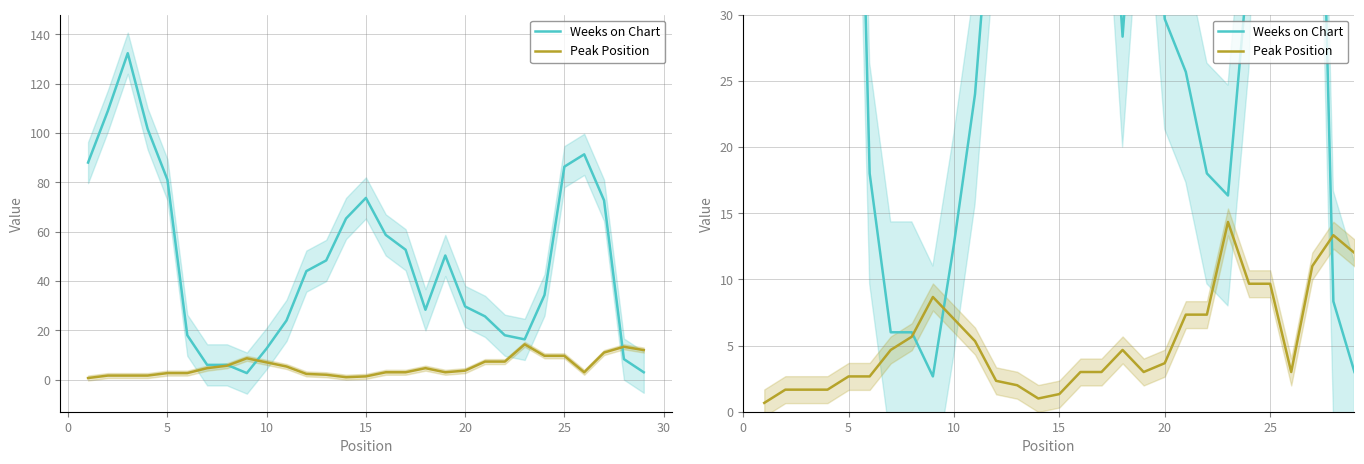

How many interior local peaks does the Peak Position series have?

4